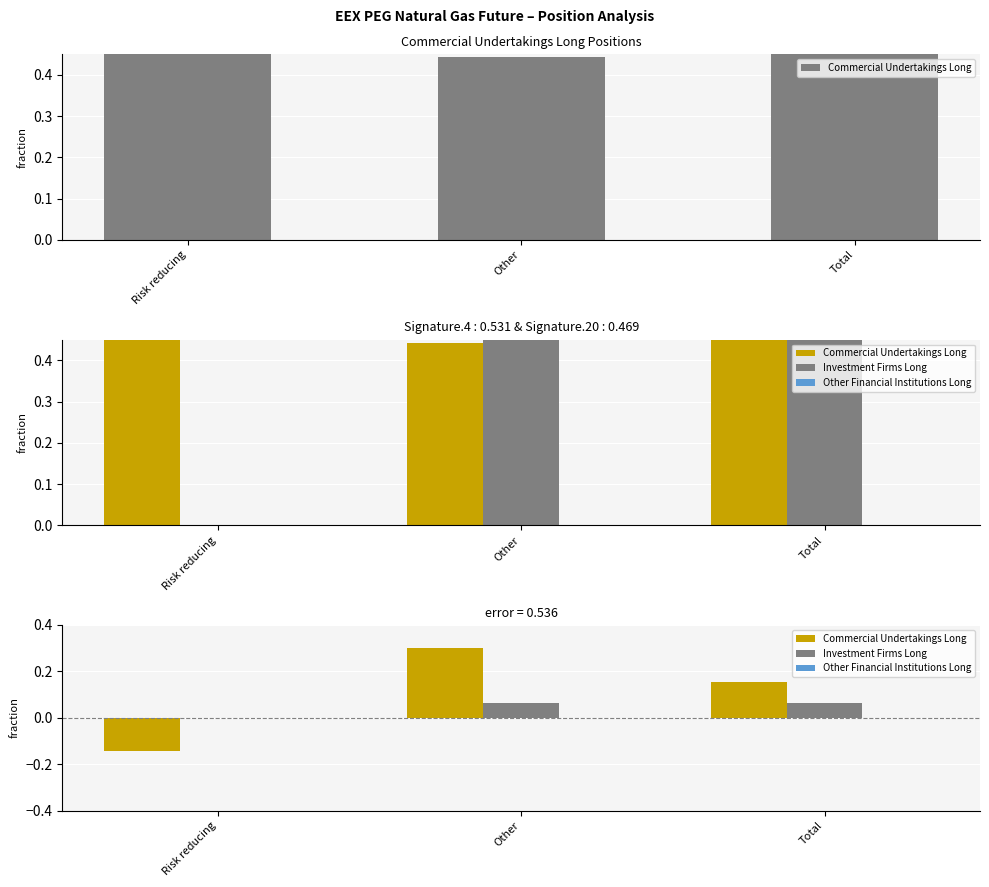

Reading left to right, transcribe all the data shown in this chart.

Commercial Undertakings Long: Risk reducing=-0.1	Other=0.3	Total=0.2
Investment Firms Long: Risk reducing=0.0	Other=0.1	Total=0.1
Other Financial Institutions Long: Risk reducing=0.0	Other=0.0	Total=0.0